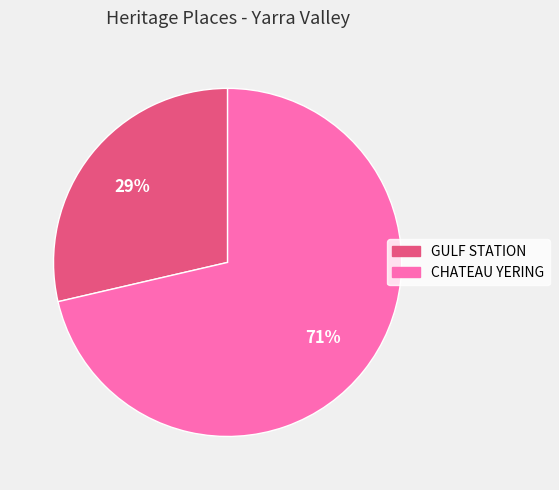

To the nearest percent, what percentage of the pie is GULF STATION?

29%